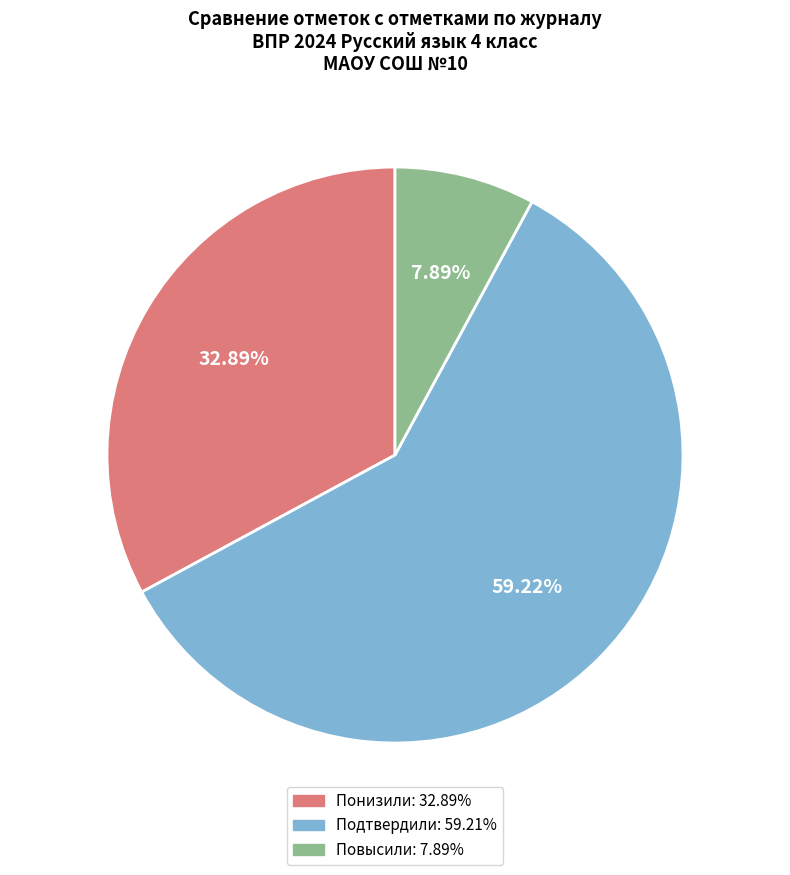

Is there any slice that represents more than half of the pie?

Yes